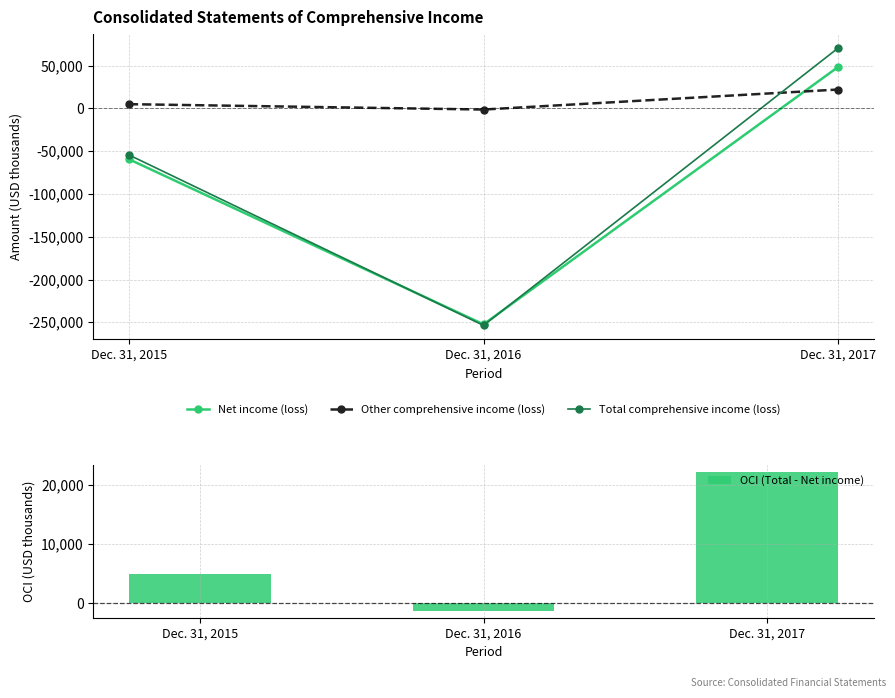

Rank the series at Dec. 31, 2017 from highest to lowest value.

Total comprehensive income (loss), Net income (loss), Other comprehensive income (loss), OCI (Total - Net income)